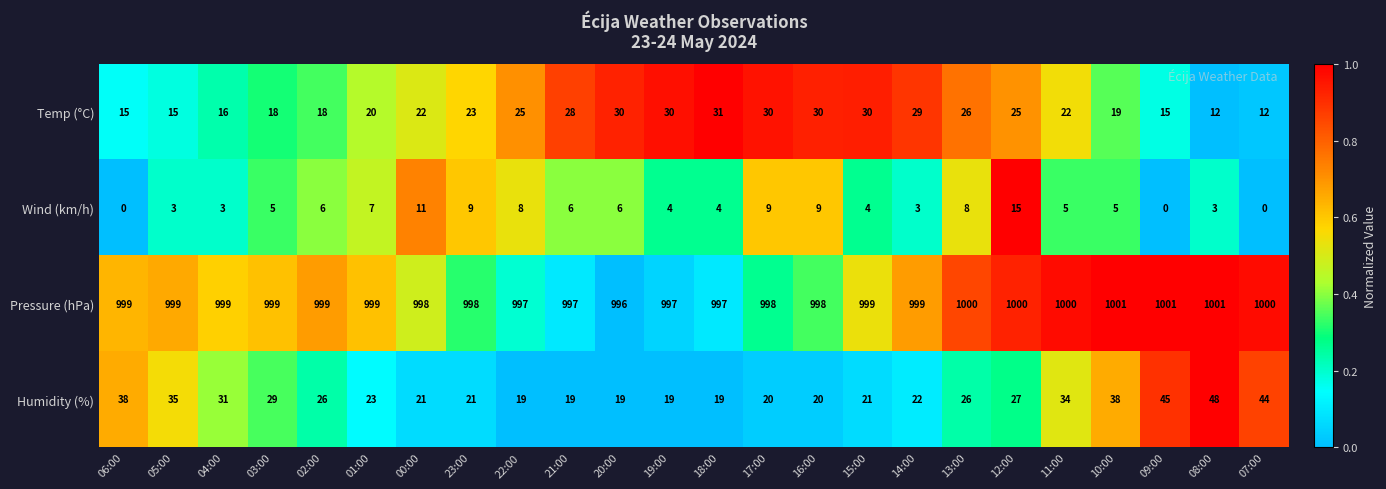

What is the difference between the highest and lowest values at 14:00?

996